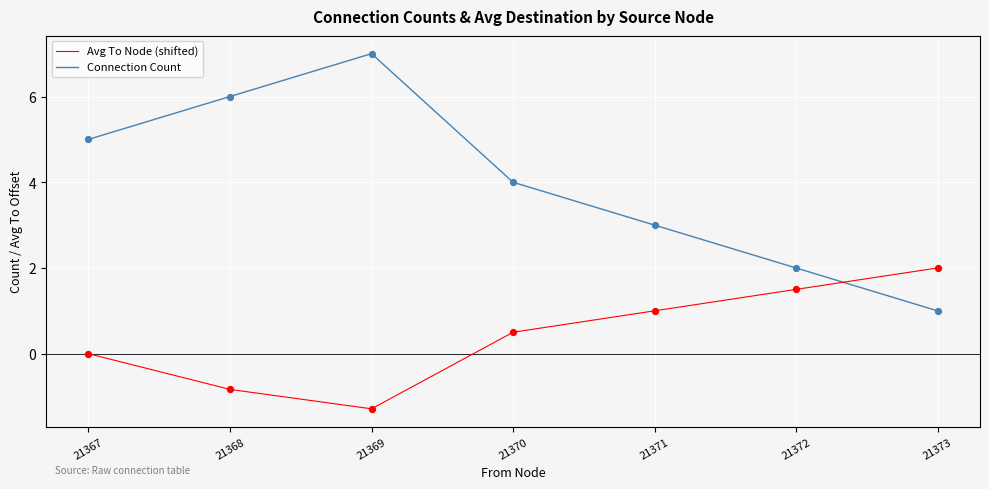

Which series has the largest range (max minus min)?

Connection Count